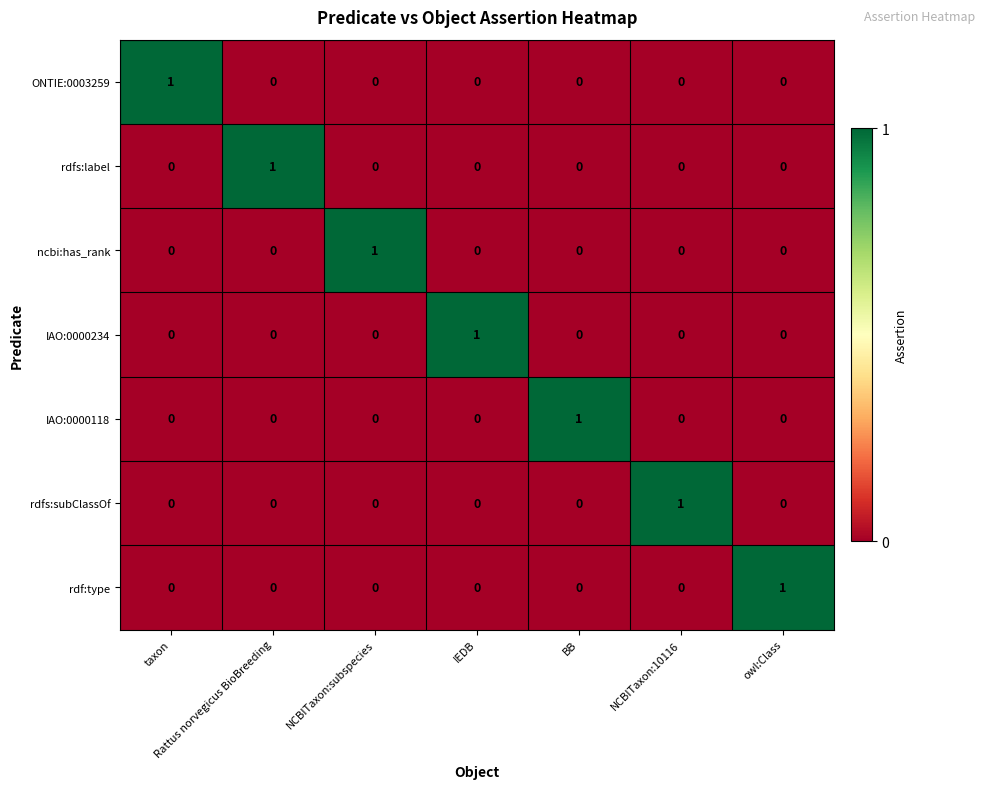

Is it true that IAO:0000234 equals 1 at owl:Class?

False